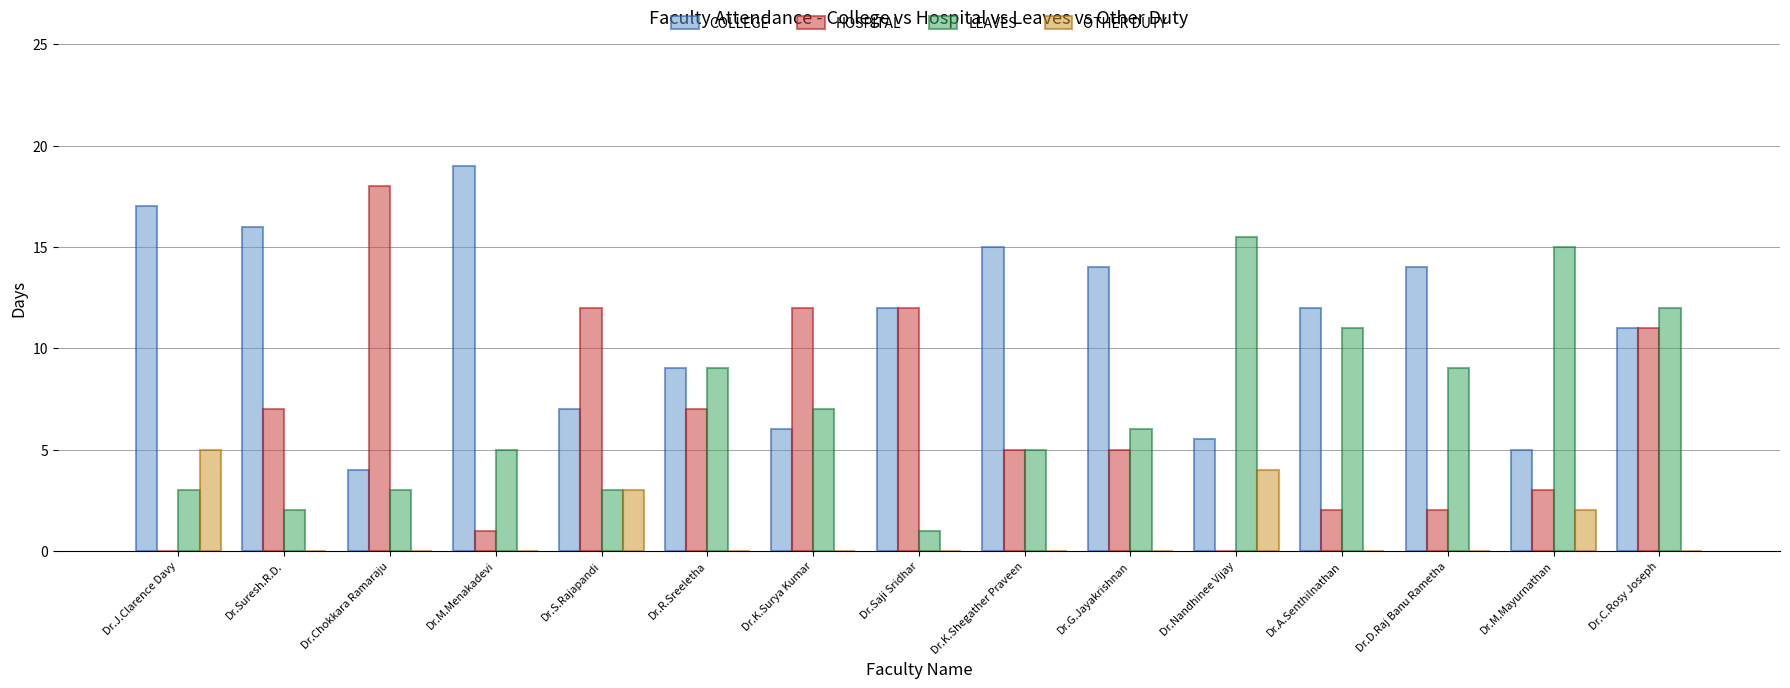

At which category is the sum across all series the highest?

Dr.C.Rosy Joseph